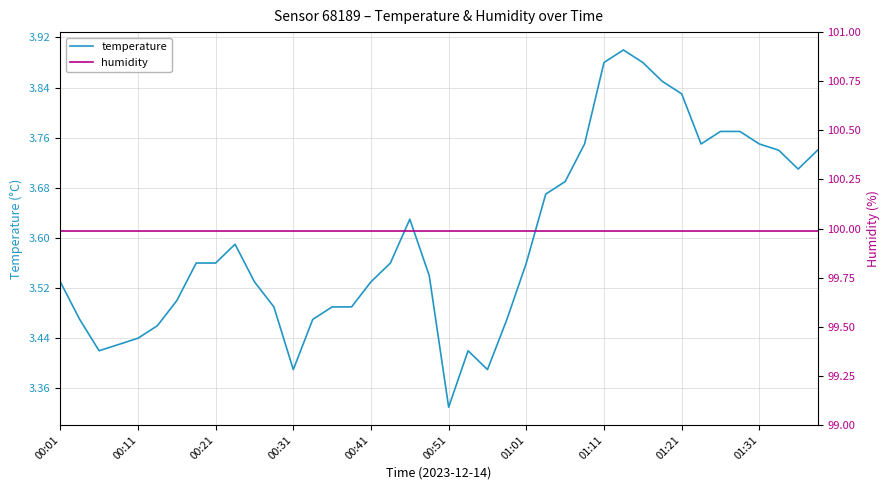

What is the total value across all series at 35?

103.8